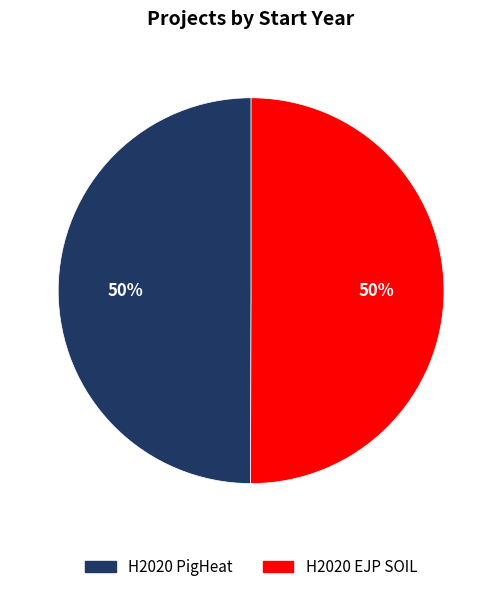

How many slices are in this pie chart?

2